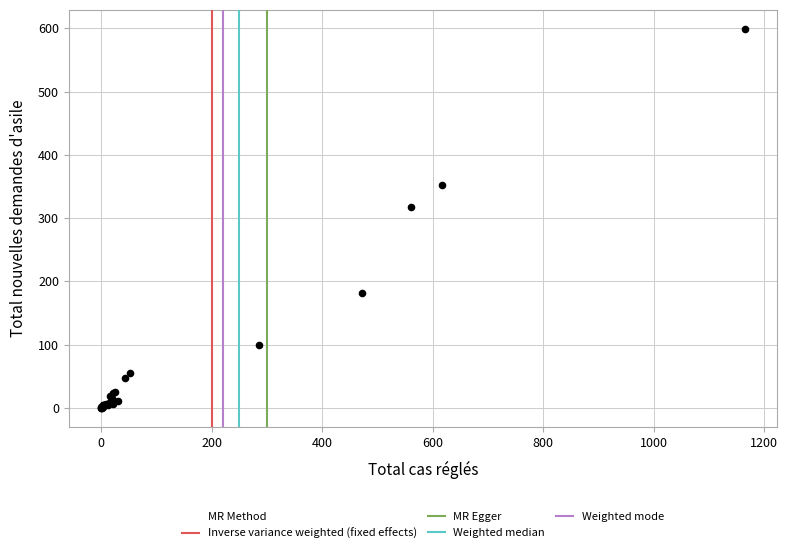

What Y value in the scatter plot is closest to 299?

317